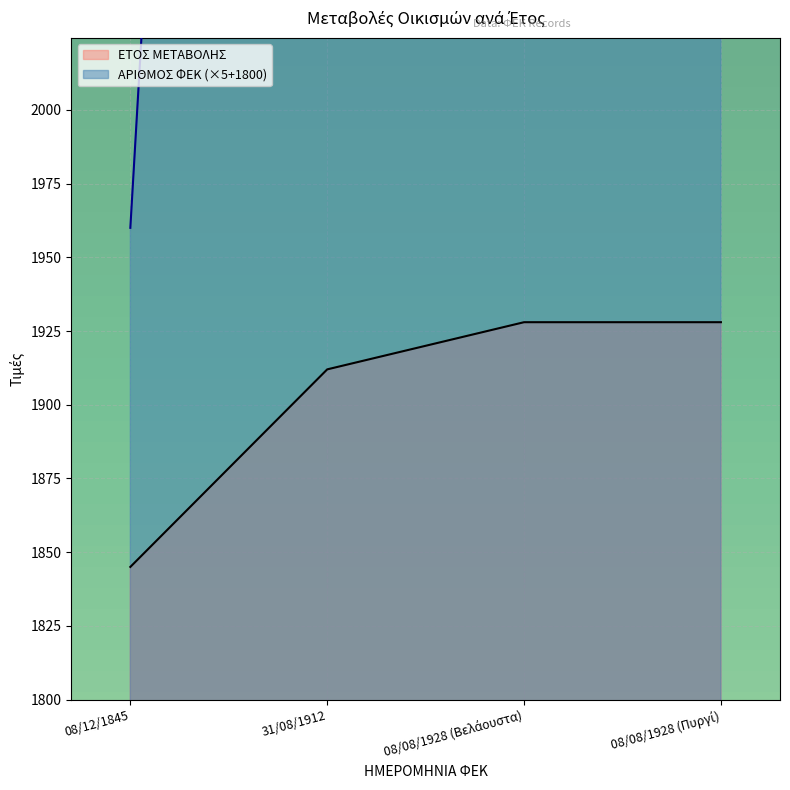

True or false: ΕΤΟΣ ΜΕΤΑΒΟΛΗΣ and ΑΡΙΘΜΟΣ ΦΕΚ intersect in this chart.

False